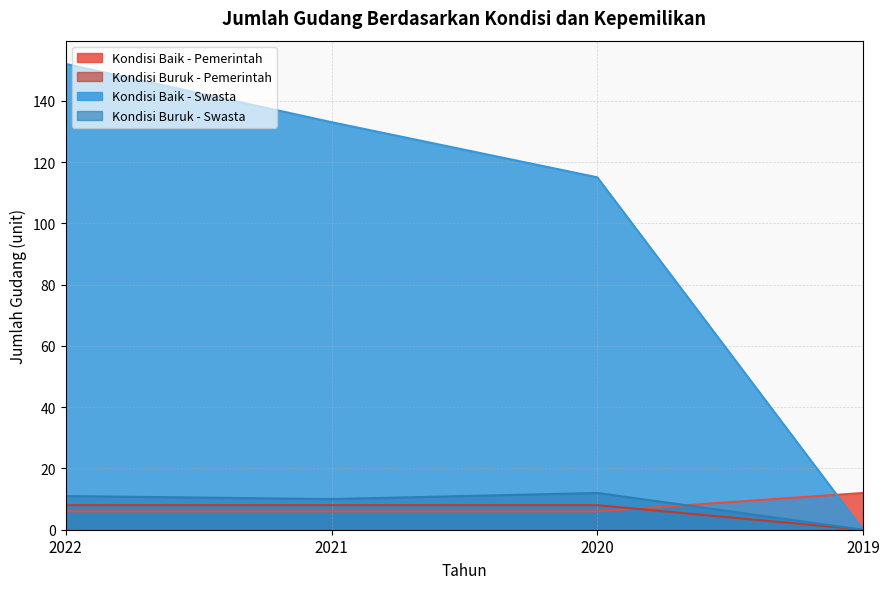

What is the total value across all series at 2021?

157